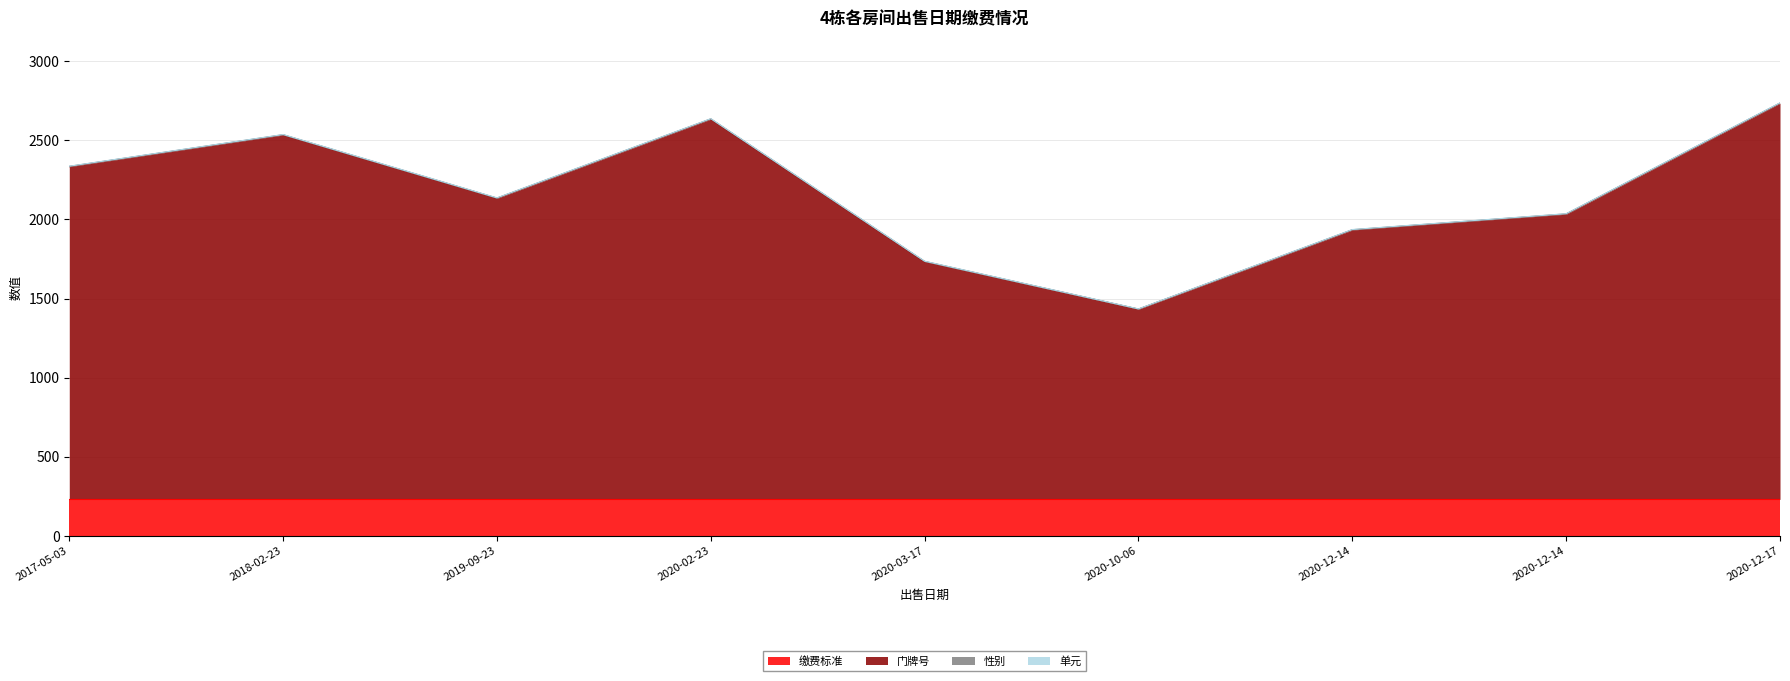

At which category does the chart reach its peak across all series?

2020-12-17